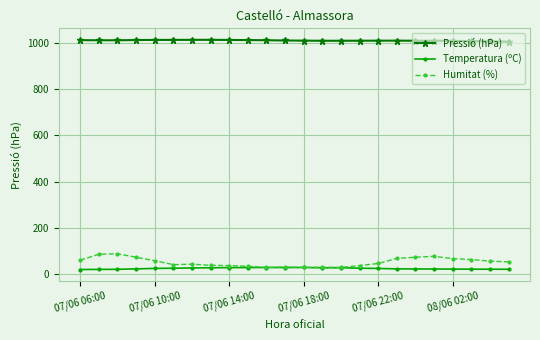

What is the value of the Temperatura (ºC) point at the 4th from the left?

23.8